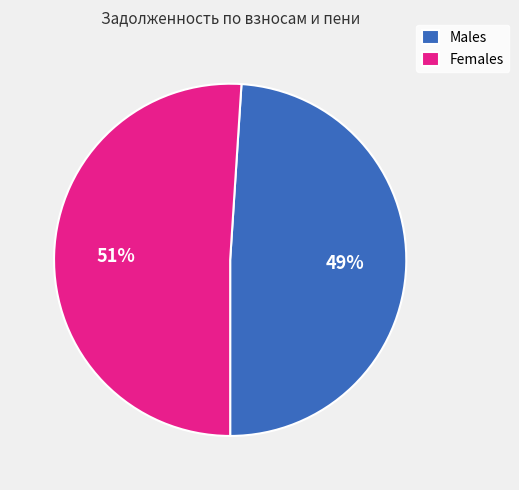

Rank the categories by value from highest to lowest.

Females, Males